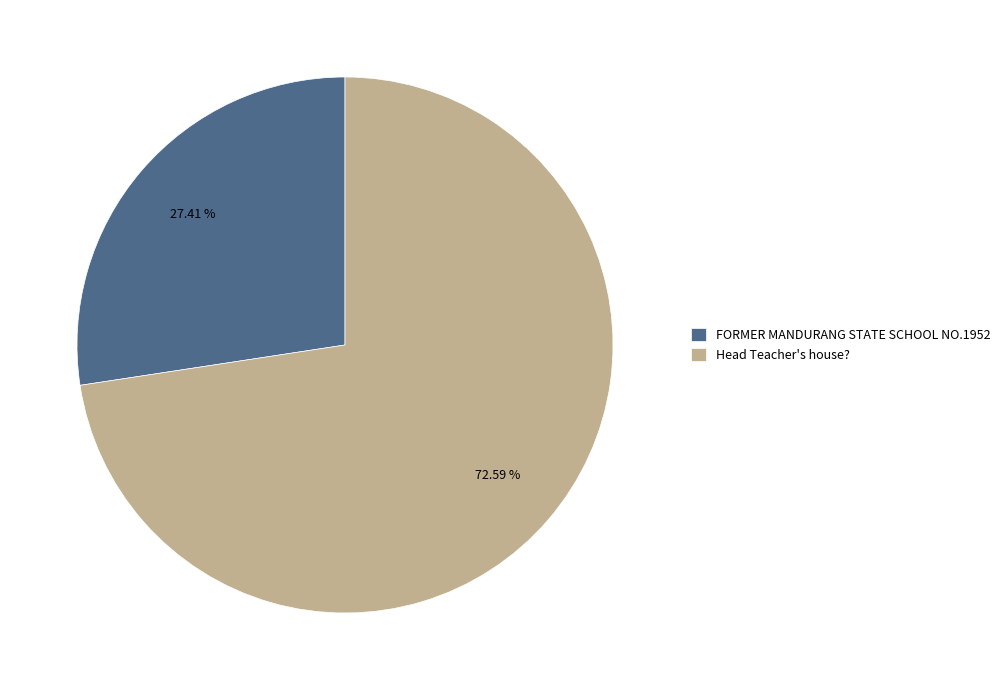

Which has a higher value, FORMER MANDURANG STATE SCHOOL NO.1952 or Head Teacher's house??

Head Teacher's house?